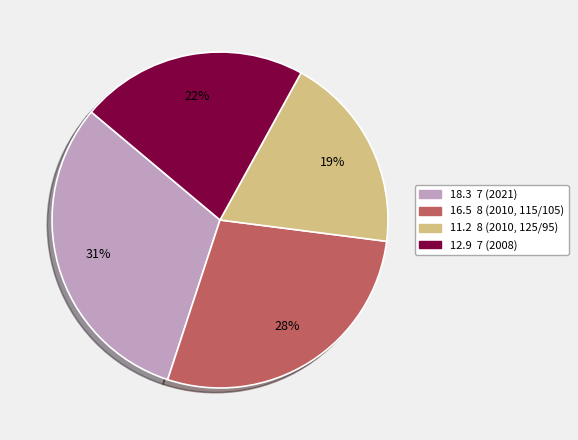

Does any single category account for the majority?

No